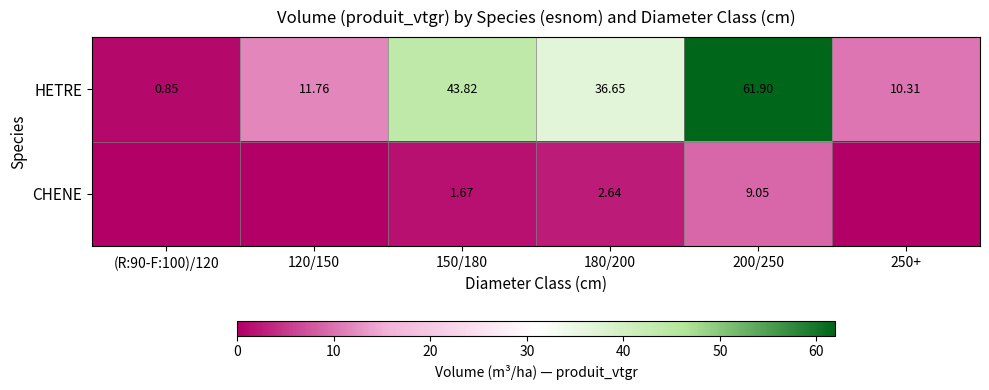

At which category does the chart reach its peak across all series?

200/250